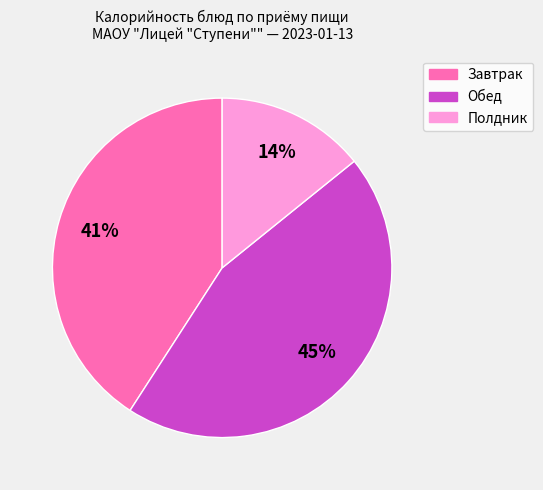

To the nearest percent, what is the average slice percentage?

33%